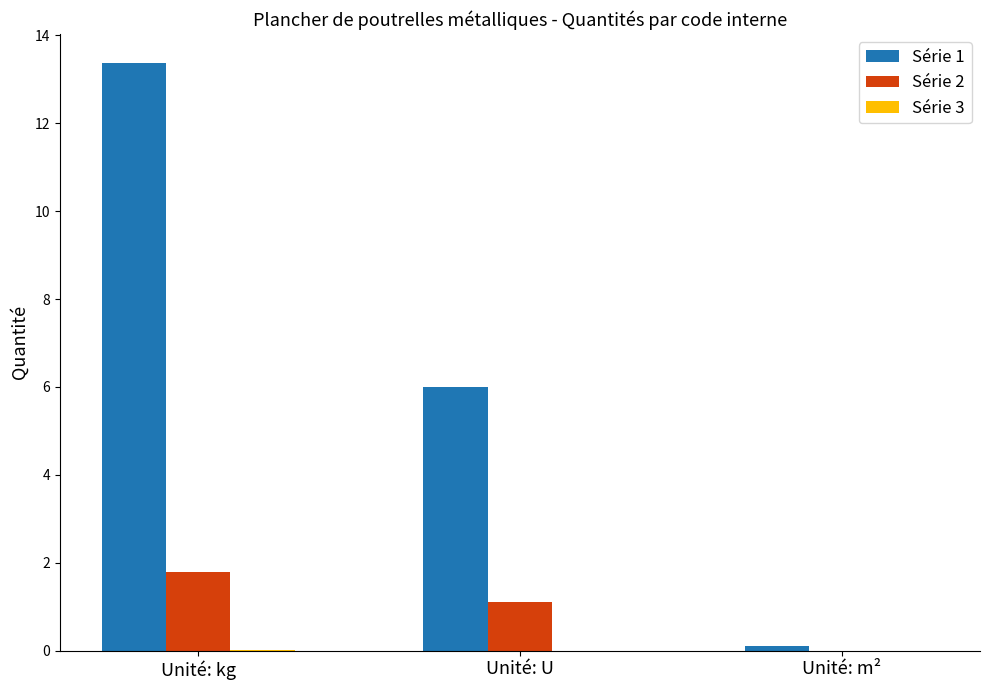

What is the total value across all series at Unité: U?

7.1